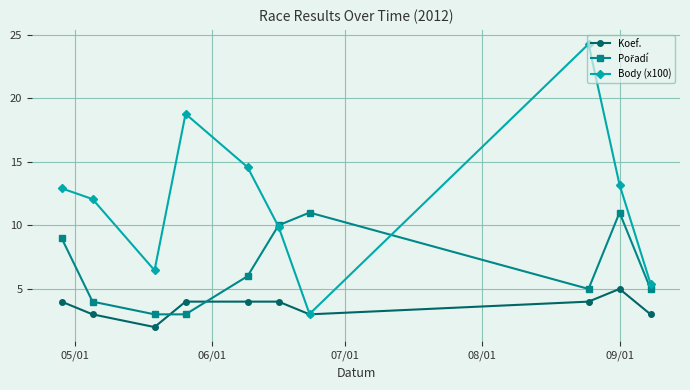

What is the minimum value shown in the chart?

2.0